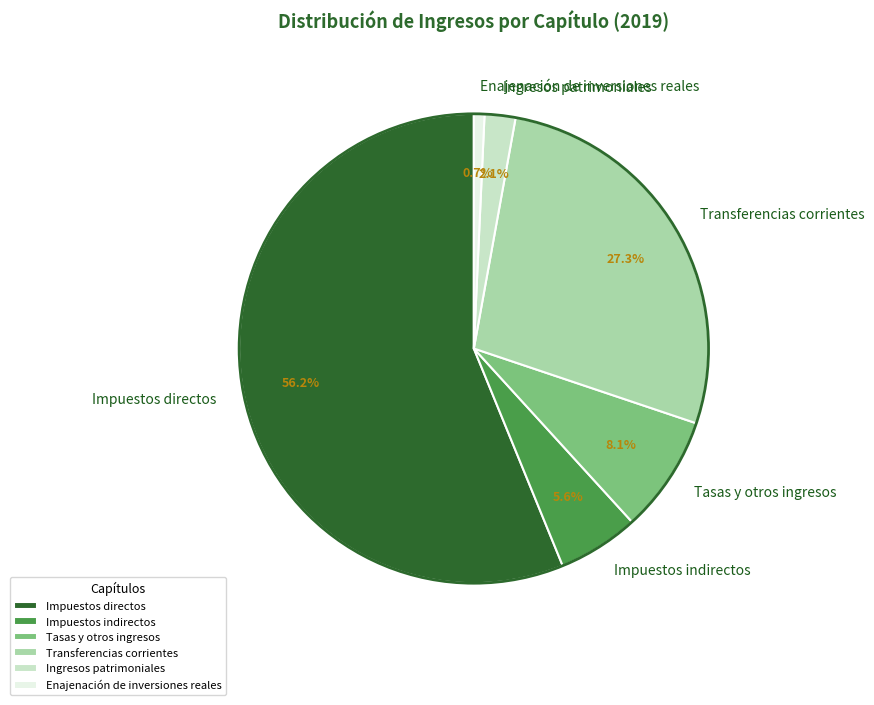

Which category accounts for the majority?

Impuestos directos